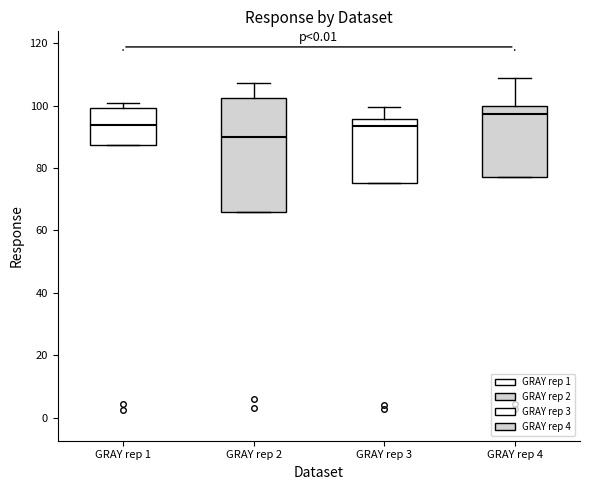

Reading left to right, transcribe this box plot: for each box, give where its median line is, the range the box spans, and where its two whiskers end, as read against the y-axis. The values are not printed on the chart, so give them approximately, as read against the axis.

GRAY rep 1: median 94, box 88 to 100, whiskers 88 to 100 (just above the box's upper edge)
GRAY rep 2: median 90, box 66 to 102, whiskers 66 to 108
GRAY rep 3: median 94, box 76 to 96, whiskers 76 to 100
GRAY rep 4: median 98, box 78 to 100, whiskers 78 to 108